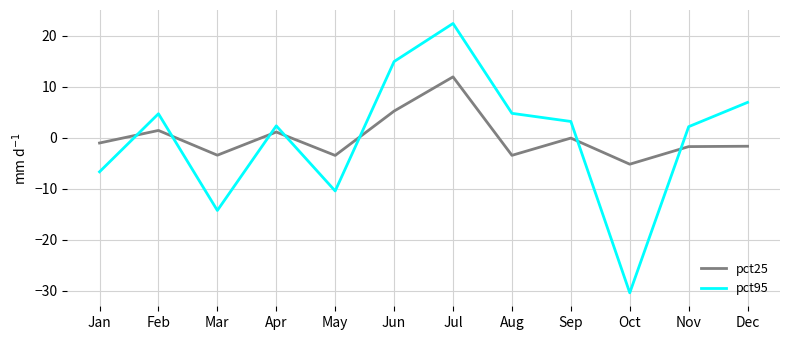

In pct25, how many points are lower than both neighbors (excluding endpoints)?

4